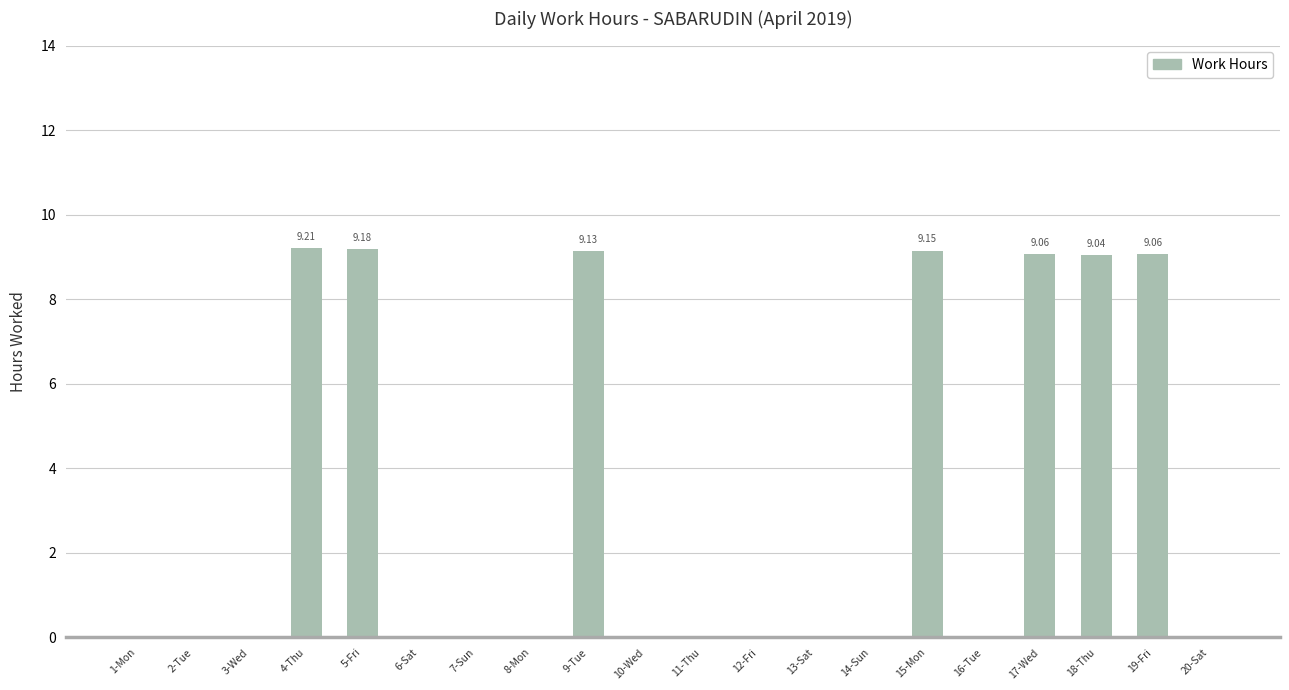

Approximately how many times larger is the value at 19-Fri compared to 4-Thu?

1.0